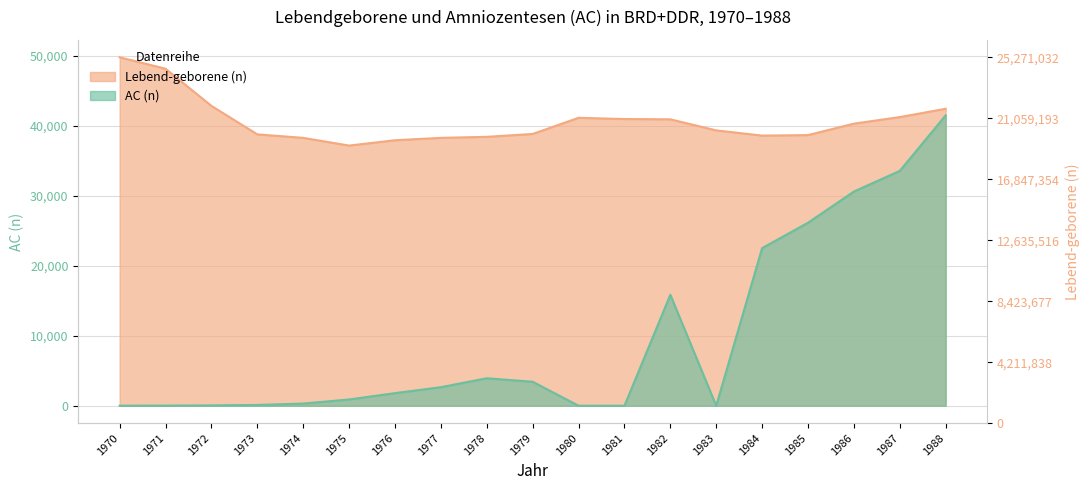

Between 1985 and 1984, which is larger?

1985